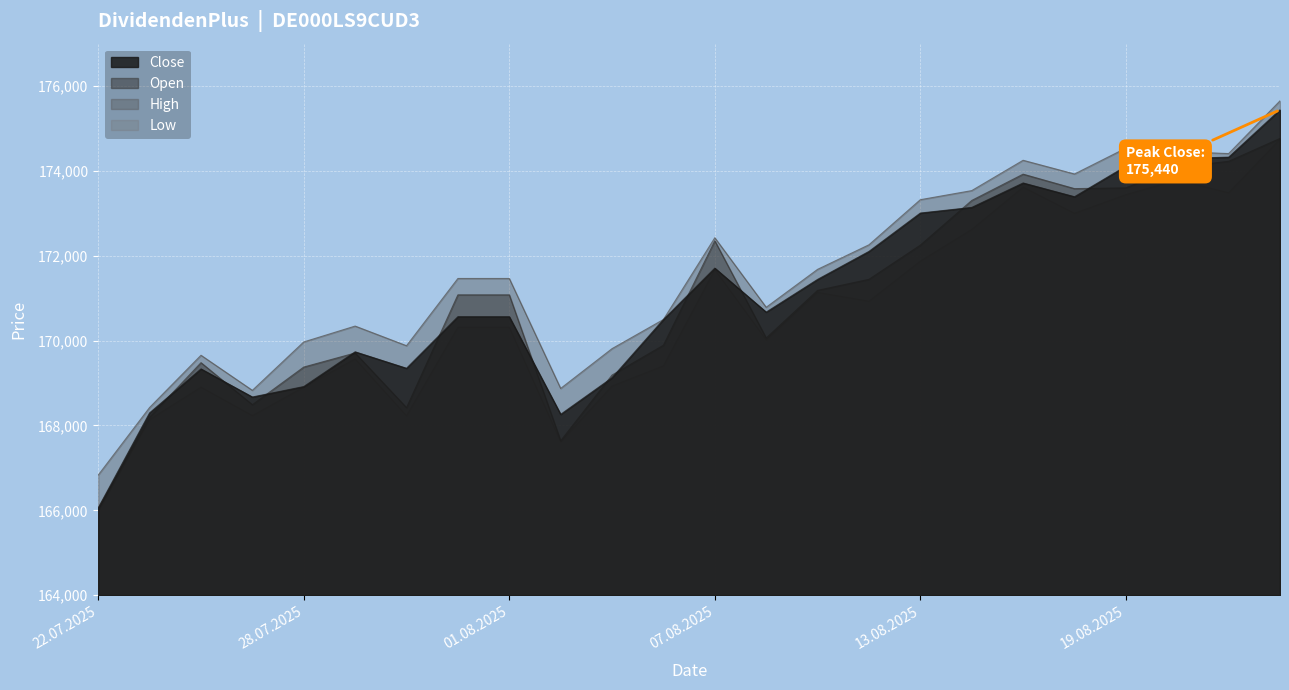

True or false: High and Open intersect in this chart.

False